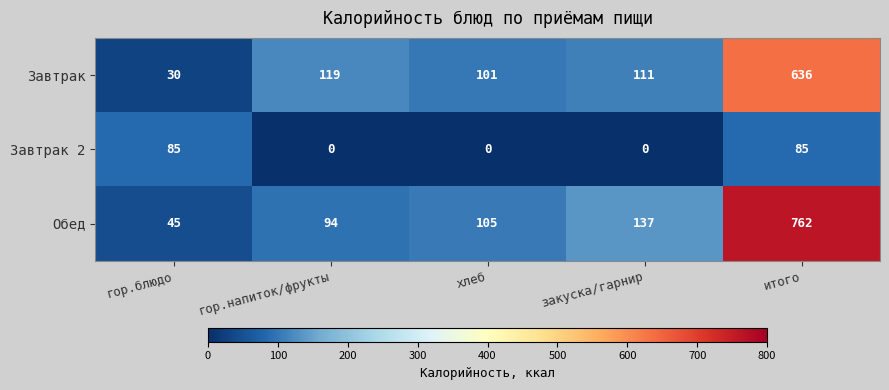

Which series has the largest total across all categories?

Обед